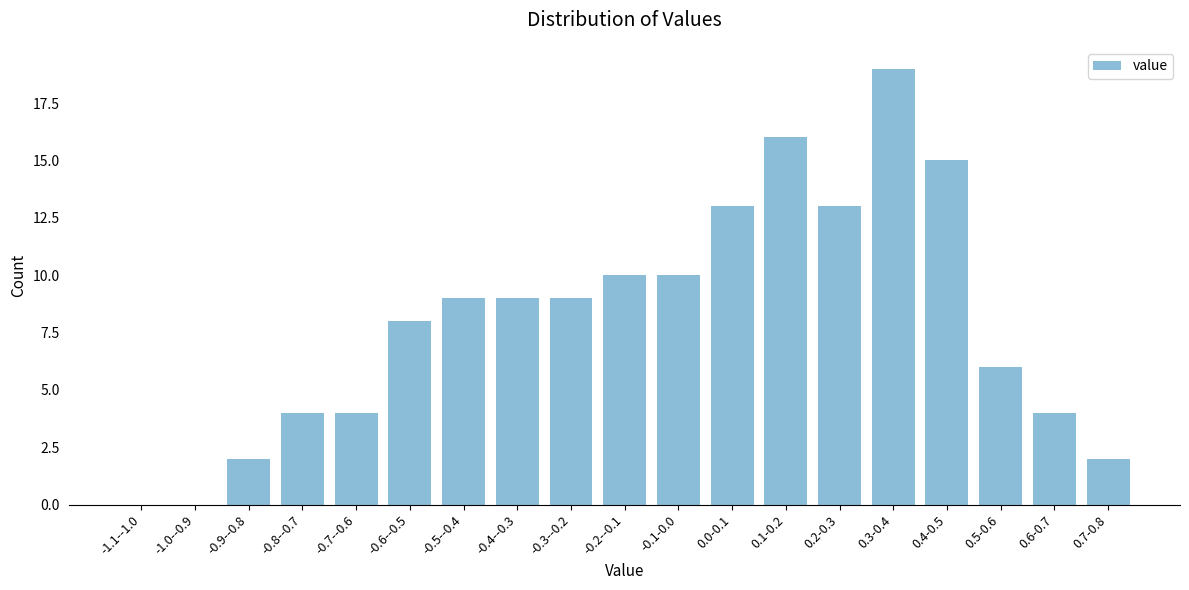

Reading left to right, extract all data points from this chart.

-1.1--1.0=0	-1.0--0.9=0	-0.9--0.8=2	-0.8--0.7=4	-0.7--0.6=4	-0.6--0.5=8	-0.5--0.4=9	-0.4--0.3=9	-0.3--0.2=9	-0.2--0.1=10	-0.1-0.0=10	0.0-0.1=13	0.1-0.2=16	0.2-0.3=13	0.3-0.4=19	0.4-0.5=15	0.5-0.6=6	0.6-0.7=4	0.7-0.8=2